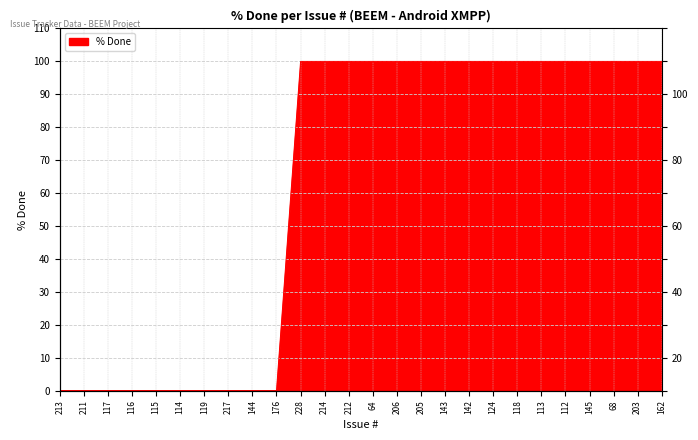

Count the values in the range 0 to 100.

26